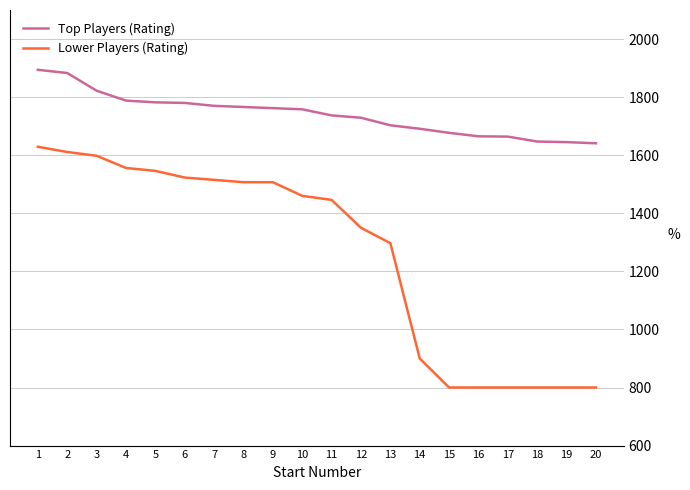

What is the smallest value displayed?

800